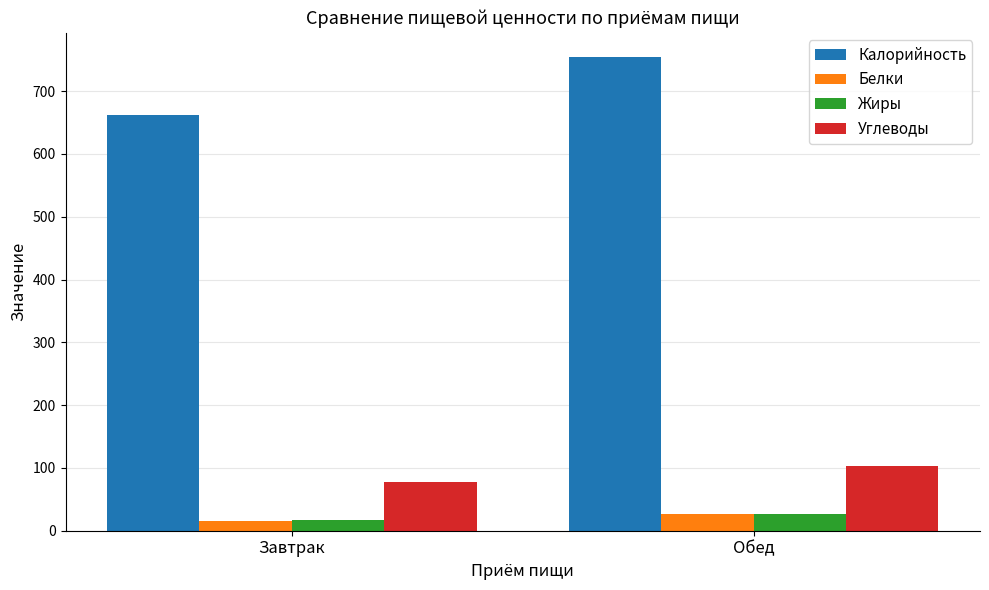

Which series has the widest spread of values?

Калорийность